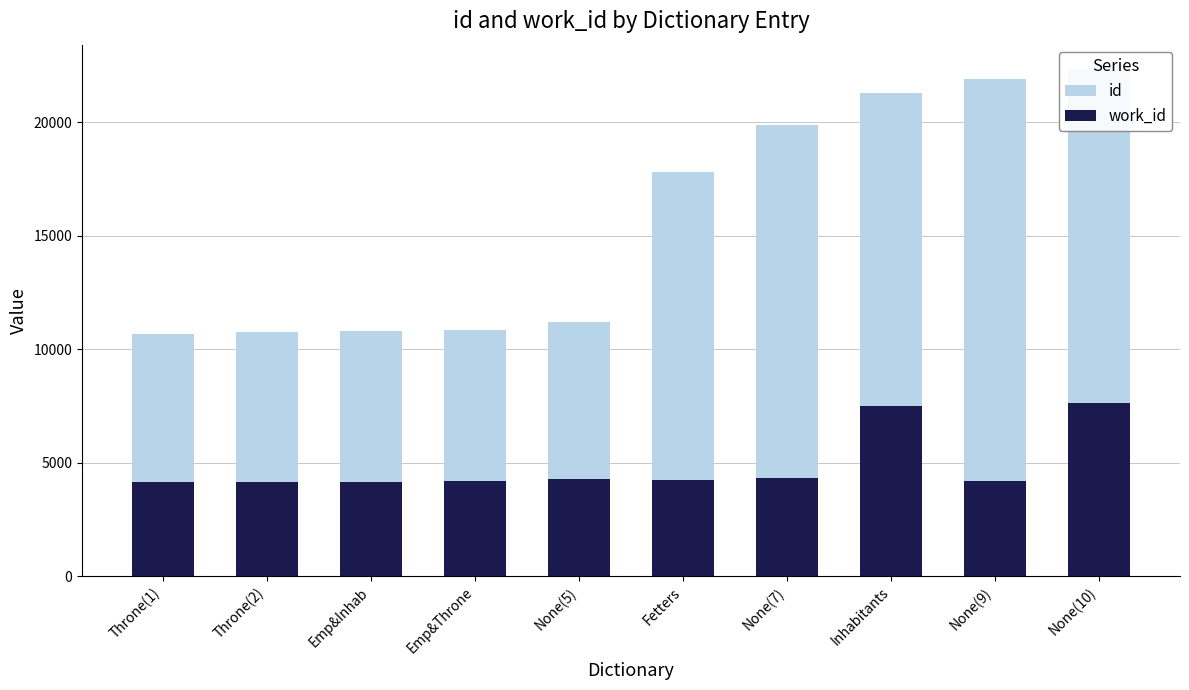

List the series in order of their peak value, highest first.

id, work_id